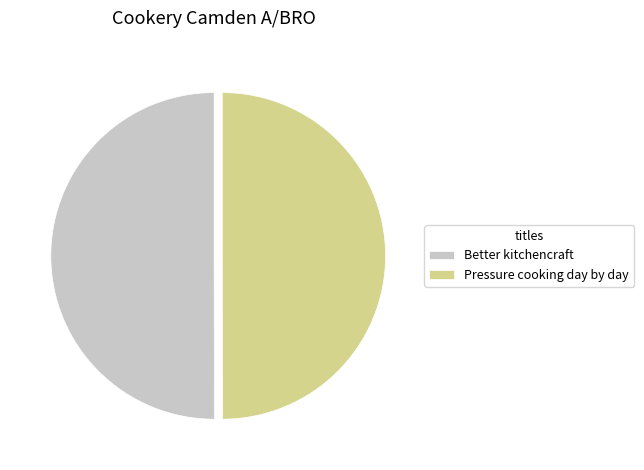

True or false: Better kitchencraft accounts for 50% of the total.

True